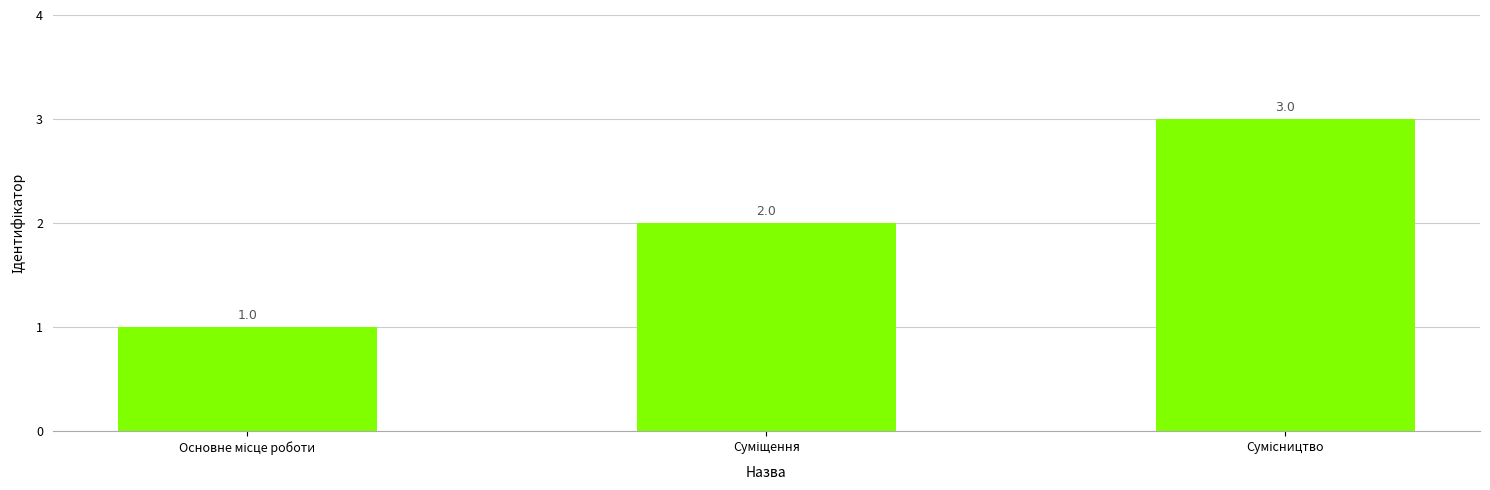

What is the average value?

2